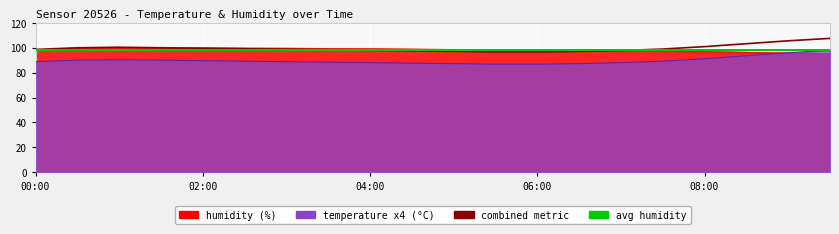

How many values in the temp+hum combined series exceed 98?

13